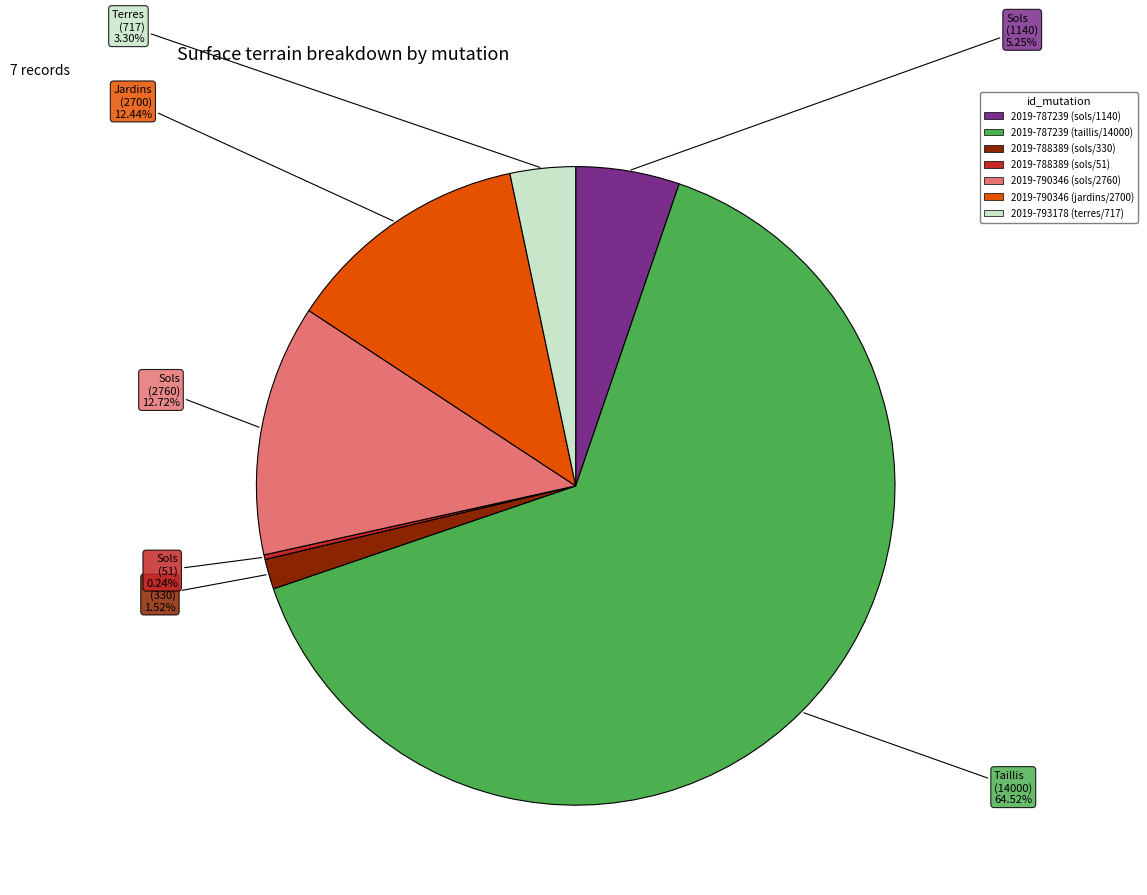

To the nearest percent, what is the difference between the largest and smallest slice percentages?

64%